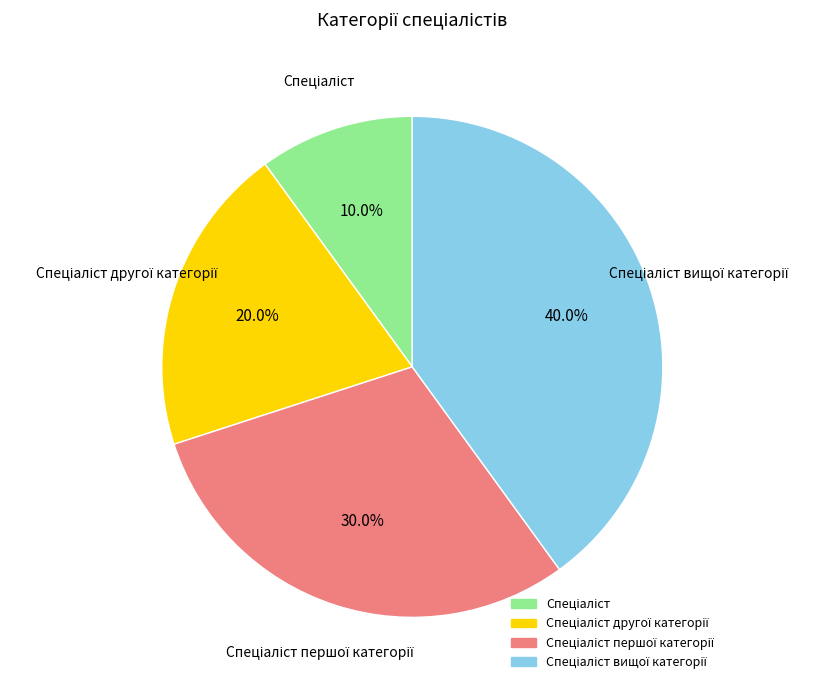

Is there any slice that represents more than half of the pie?

No